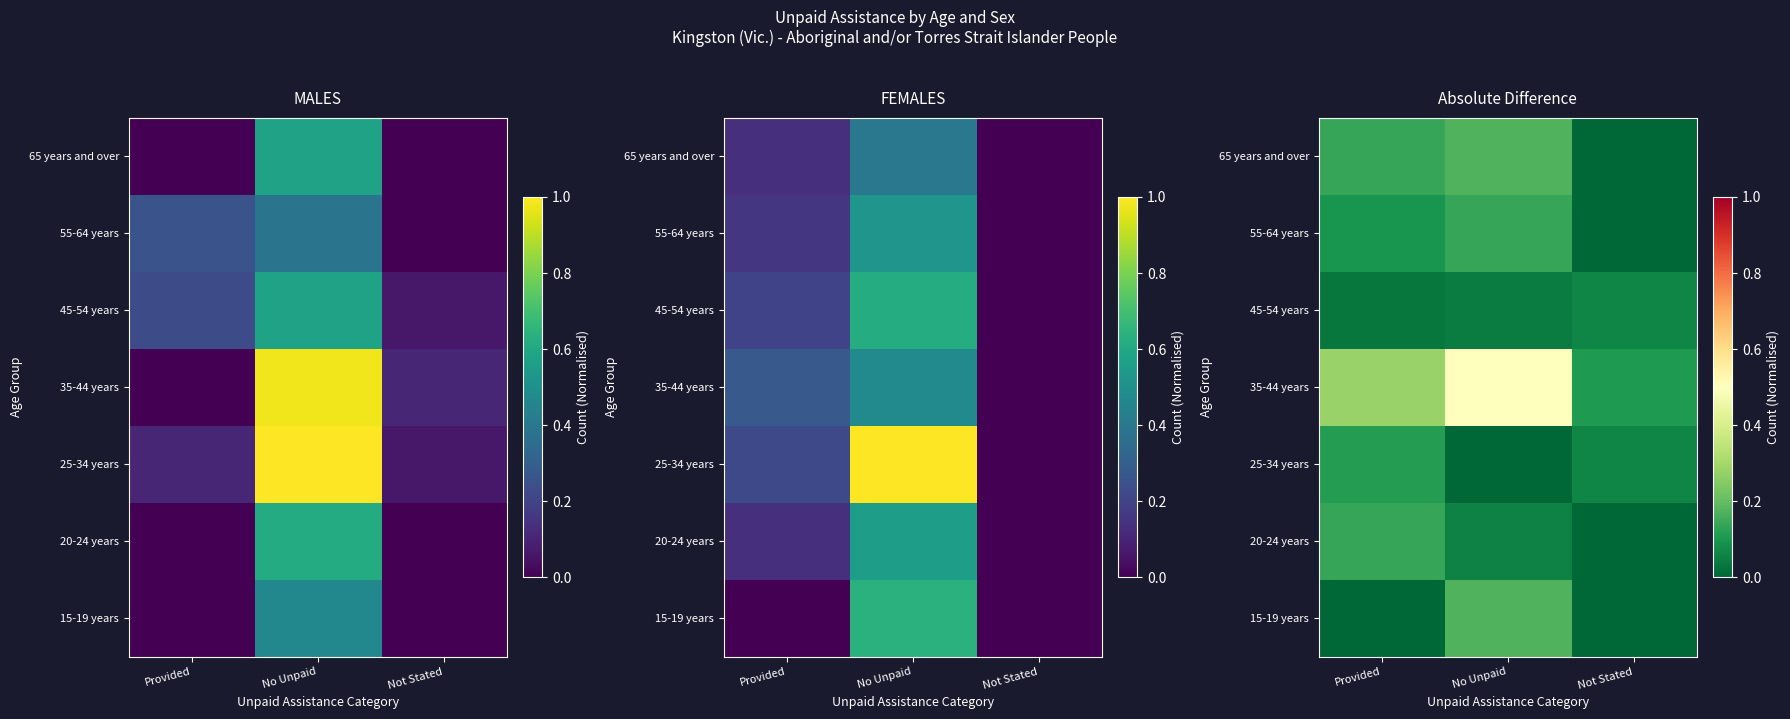

What is the difference between the highest and lowest values at No Unpaid?

0.5